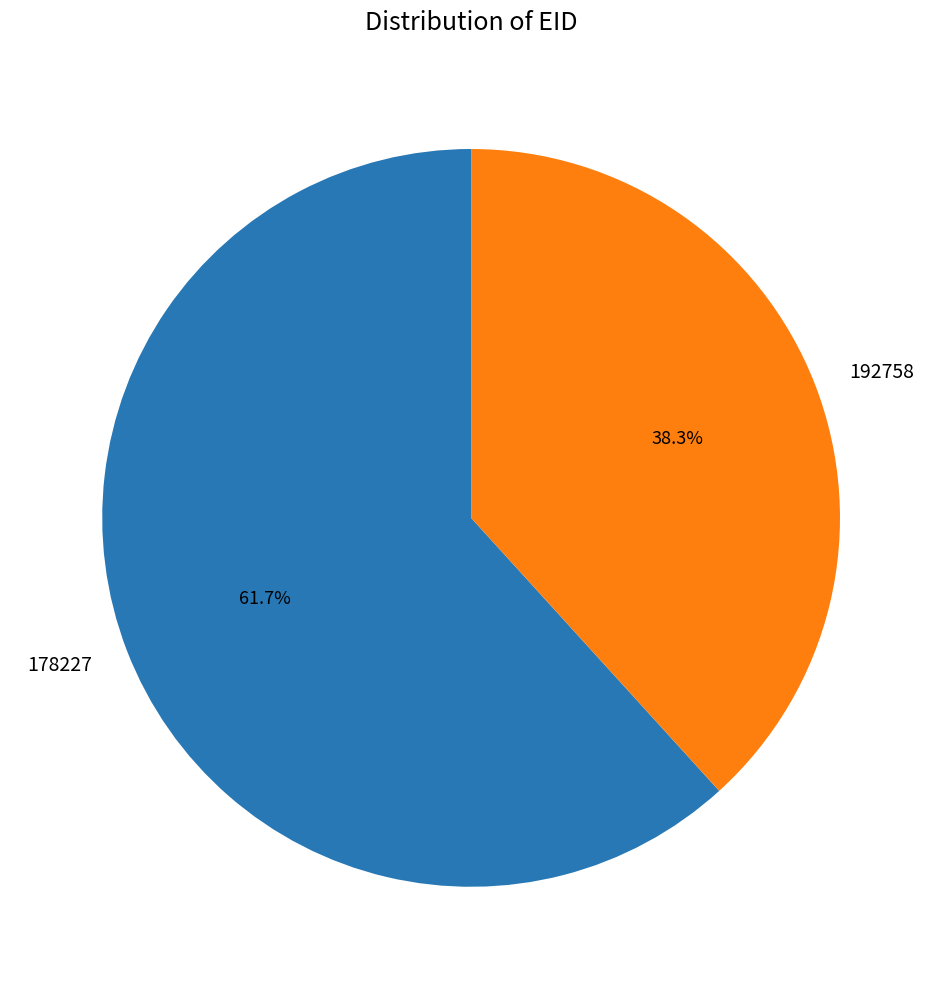

To the nearest percent, what portion does 192758 represent?

38%